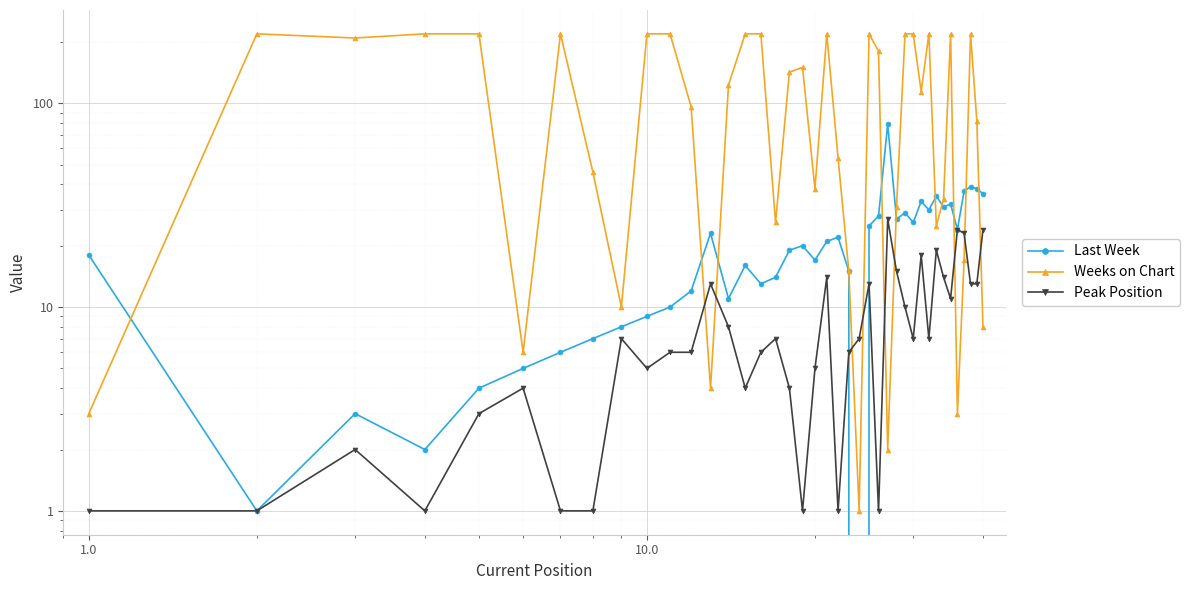

What is the sum of all Peak Position values?

353